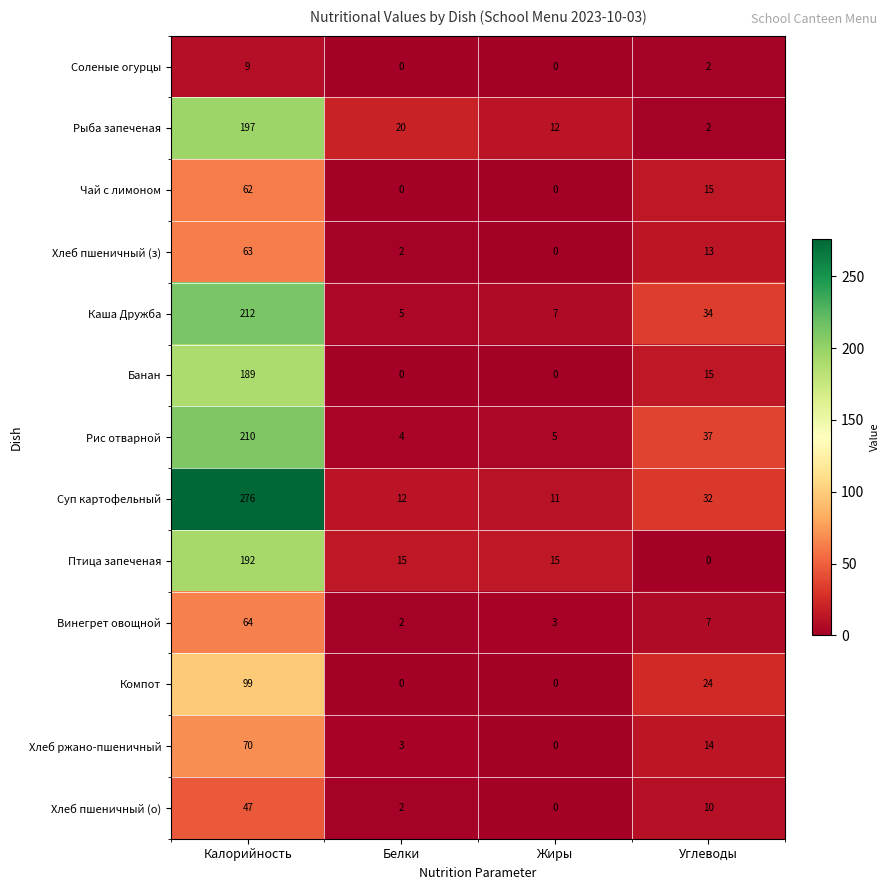

The value of Хлеб ржано-пшеничный at Жиры is 0. True or false?

True